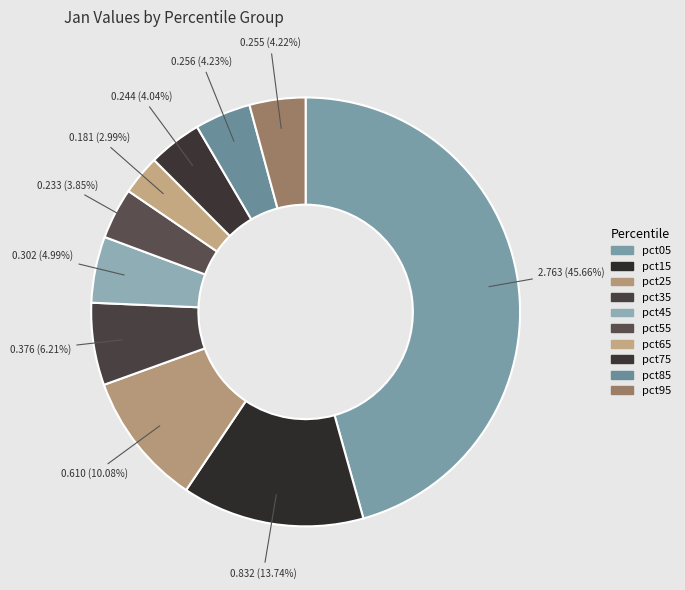

To the nearest percent, what is the difference between the largest and smallest slice percentages?

43%